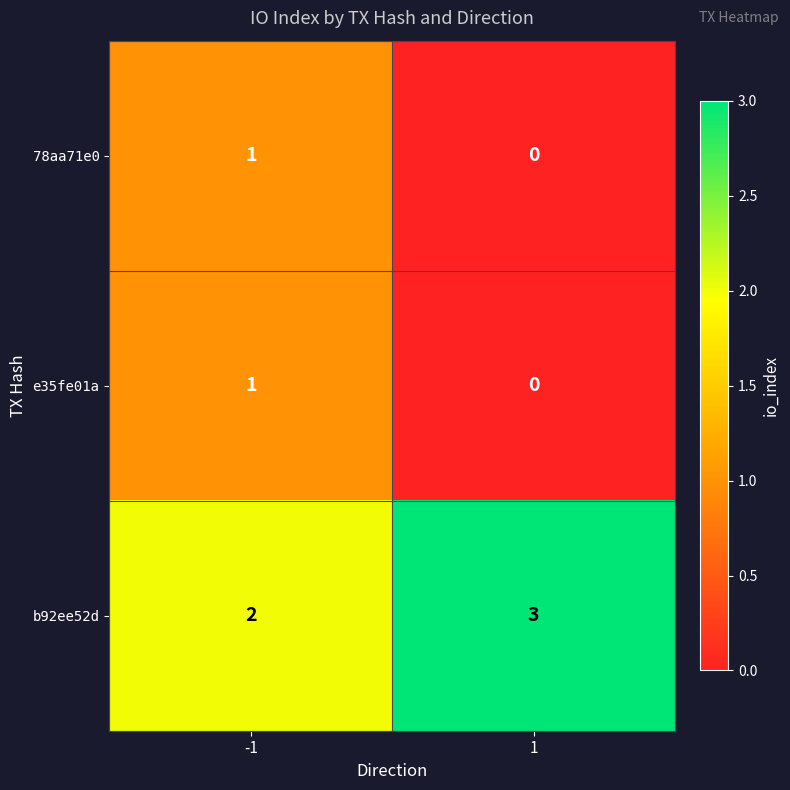

How many values in 78aa71e0 are above zero?

1